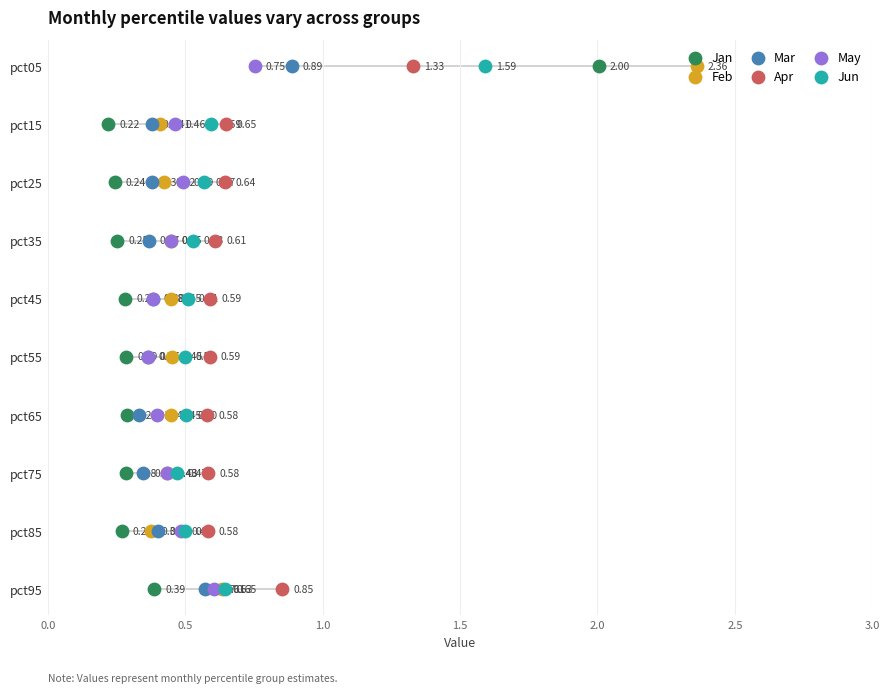

Is the value of Jan at 2.0 greater than the value of Jun at 7?

No